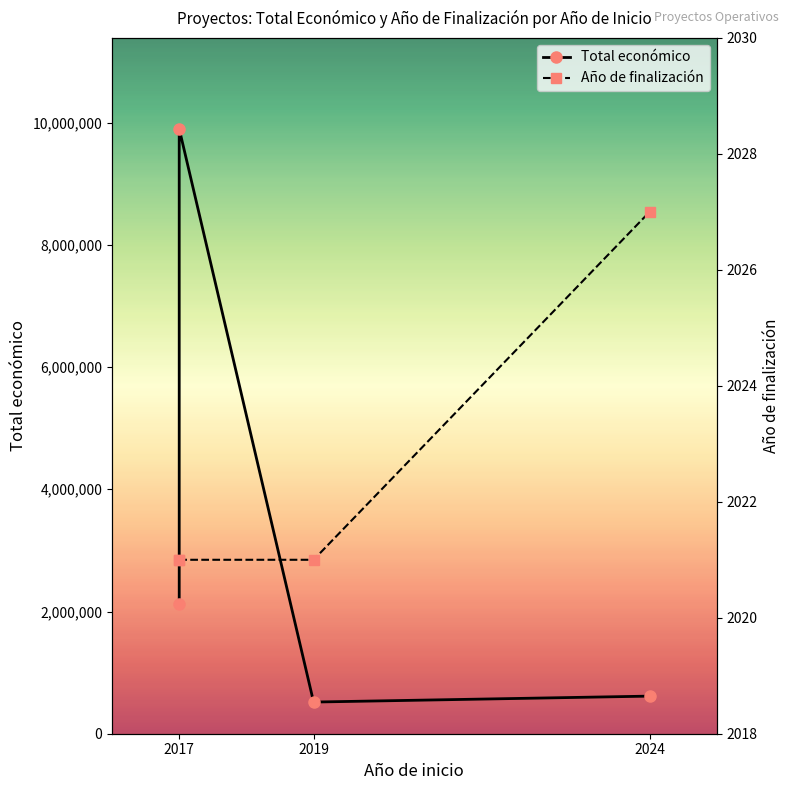

Count the number of categories in the chart.

4